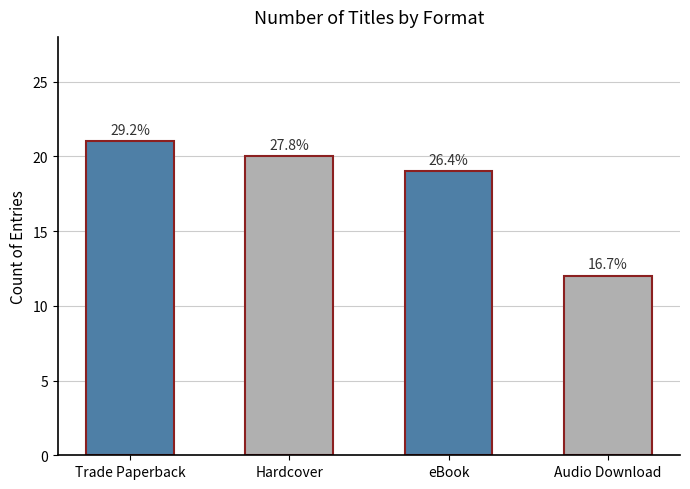

How many bars are there in total?

4